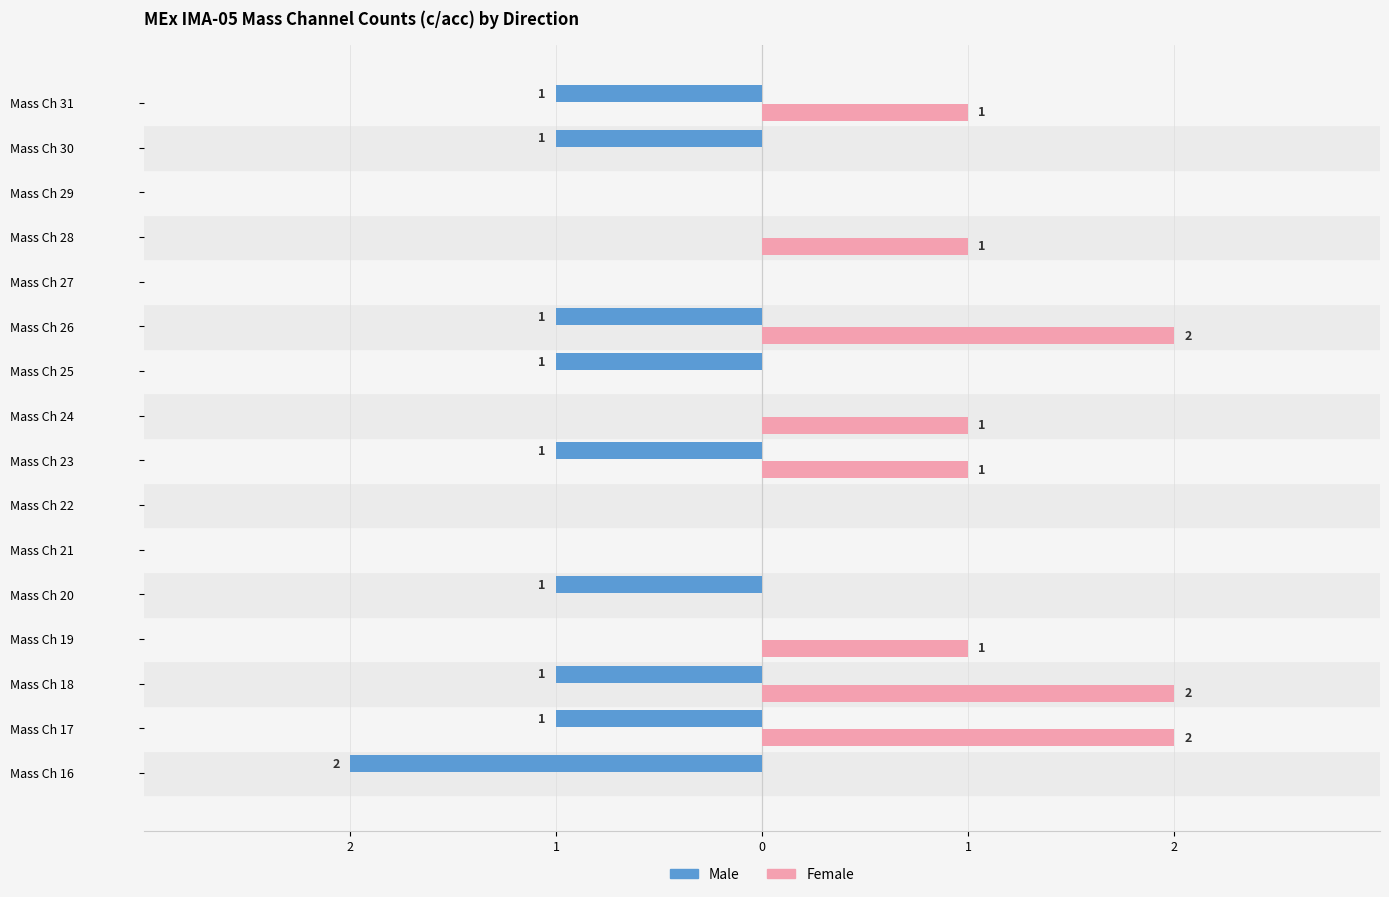

What are all the series names shown in the legend?

Male, Female